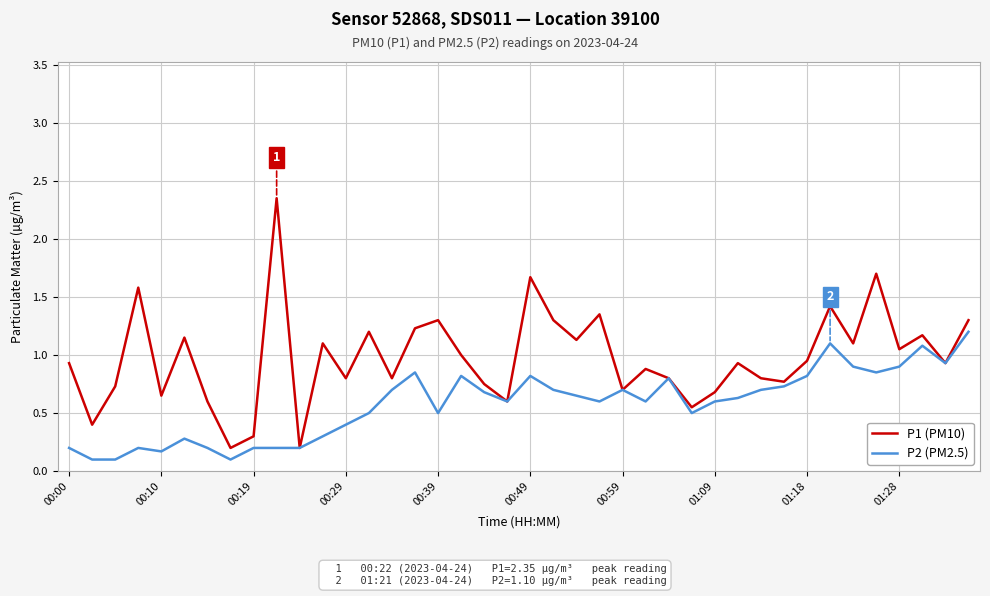

Which series has the largest total across all categories?

P1 (PM10)